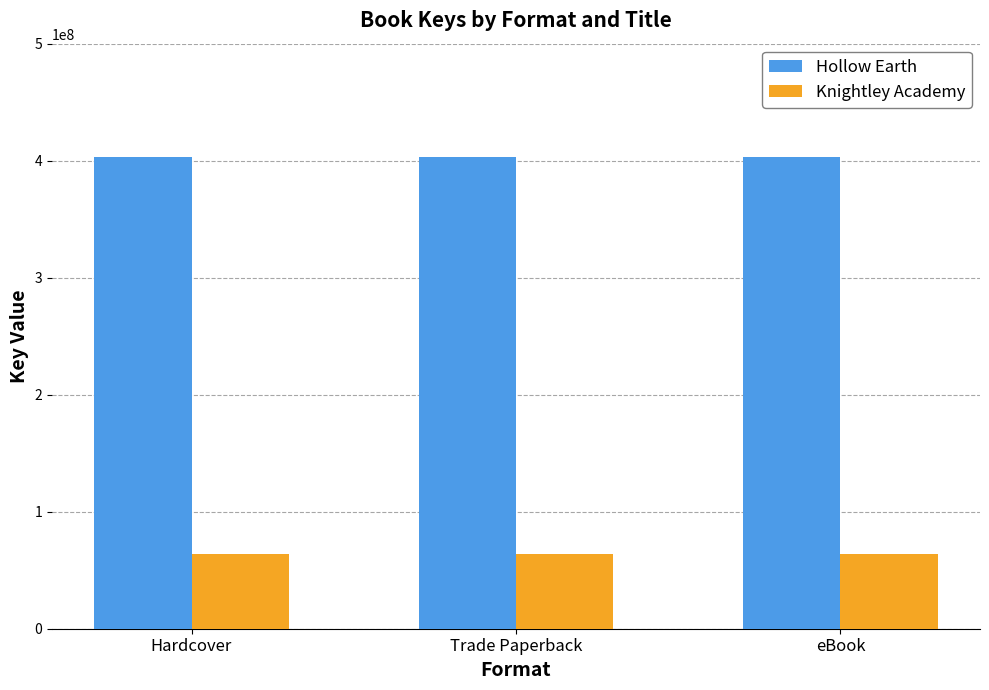

What is the minimum value shown in the chart?

64013074